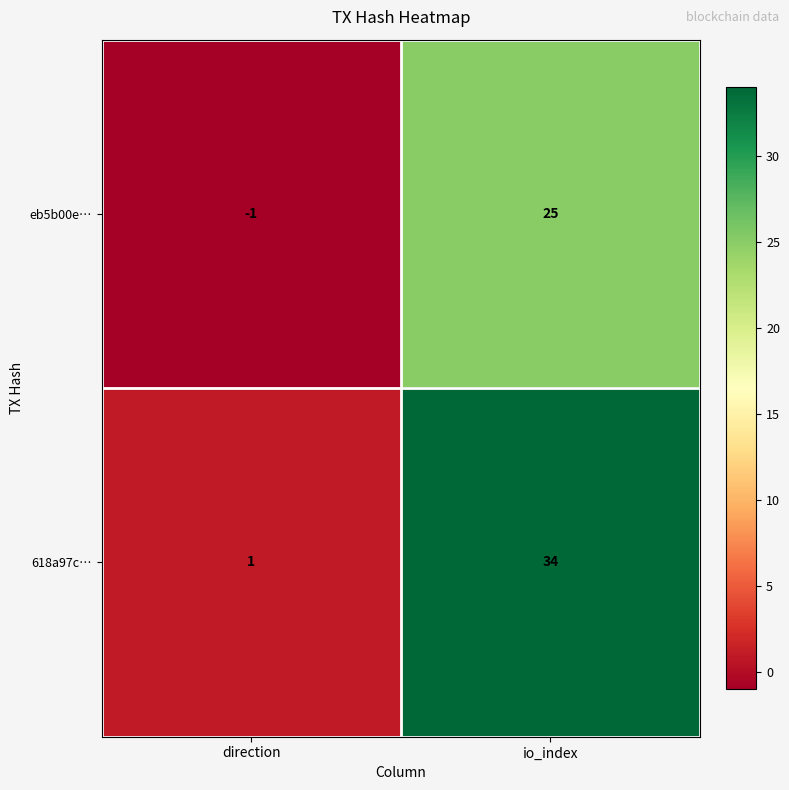

What is the maximum value shown in the chart?

34